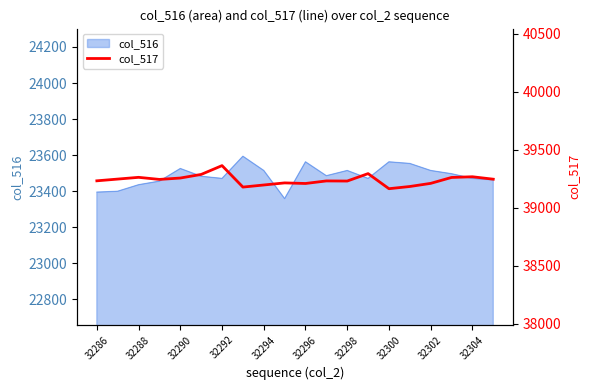

Is it true that the value at 32286 is 58864?

False